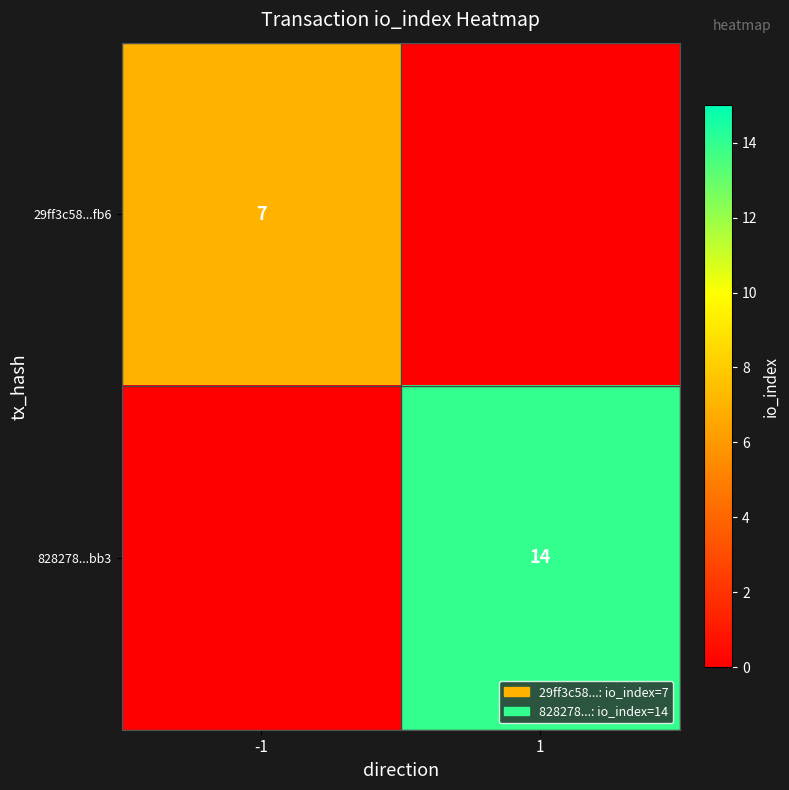

Is it true that 29ff3c58...fb6 equals 7 at -1?

True